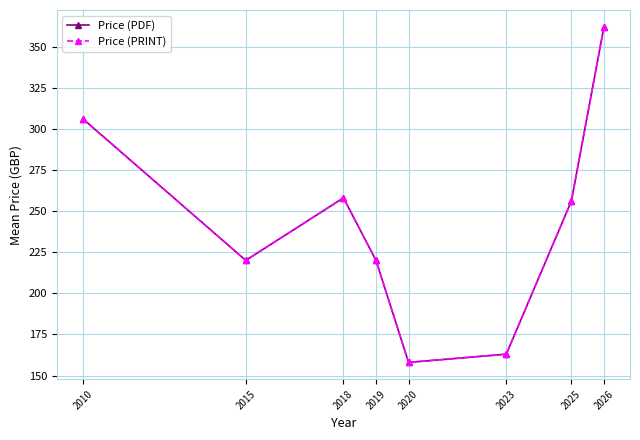

Which category has the highest value in the Price (PDF) series?

2026